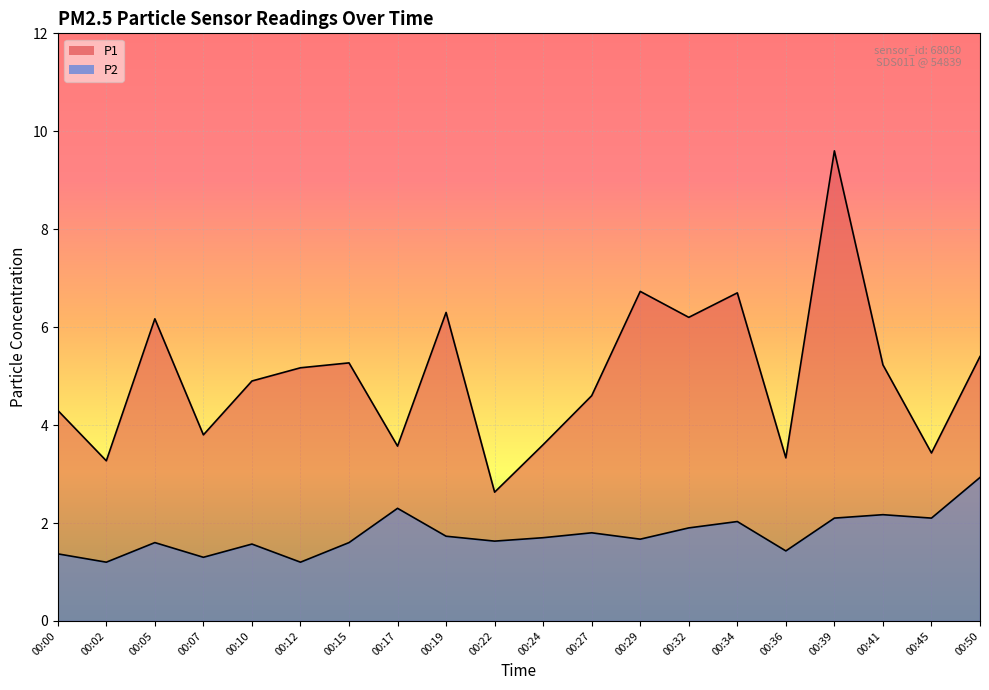

What is the difference between the second highest and minimum values in the P2 series?

1.1